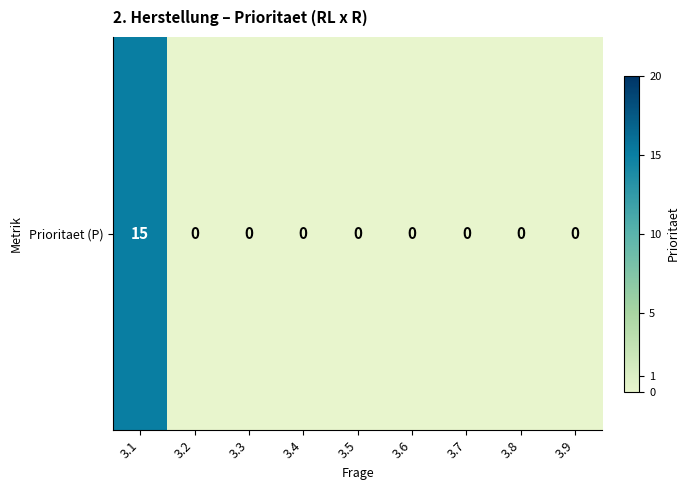

Between 3.9 and 3.6, which is larger?

3.9